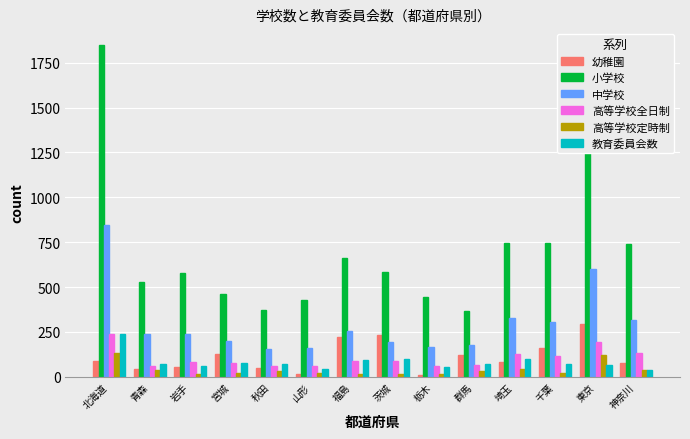

How many bars are there in each group?

6